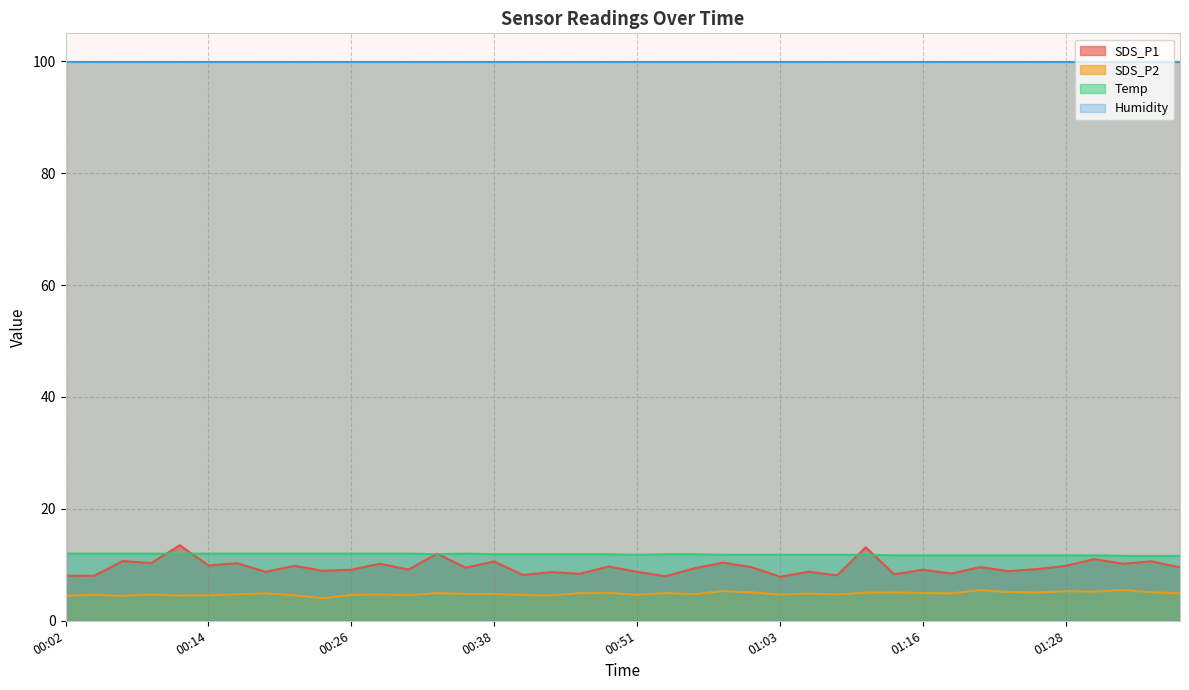

How many interior local valleys does the SDS_P1 series have?

16